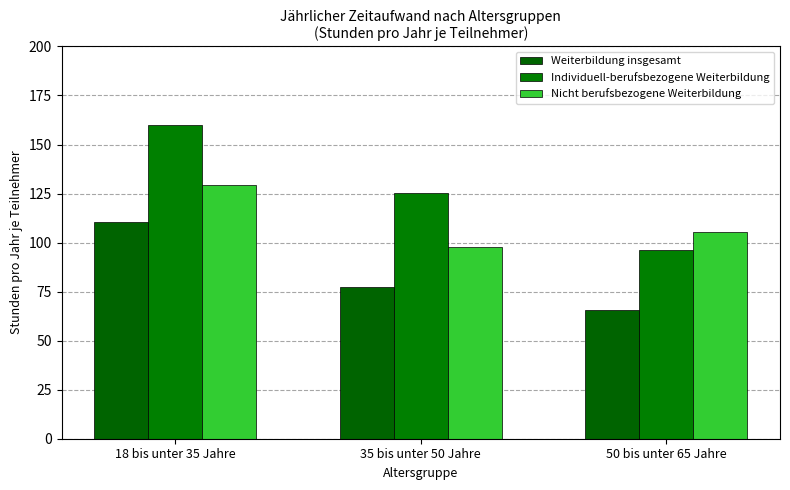

Is it true that Weiterbildung insgesamt equals 184.7 at 18 bis unter 35 Jahre?

False